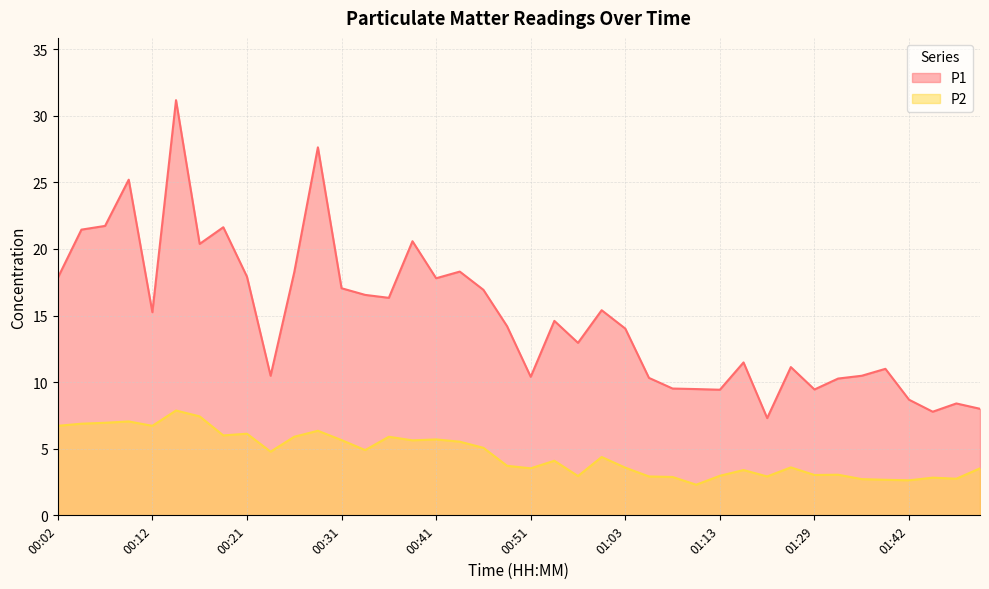

True or false: P1 and P2 cross at least once.

False